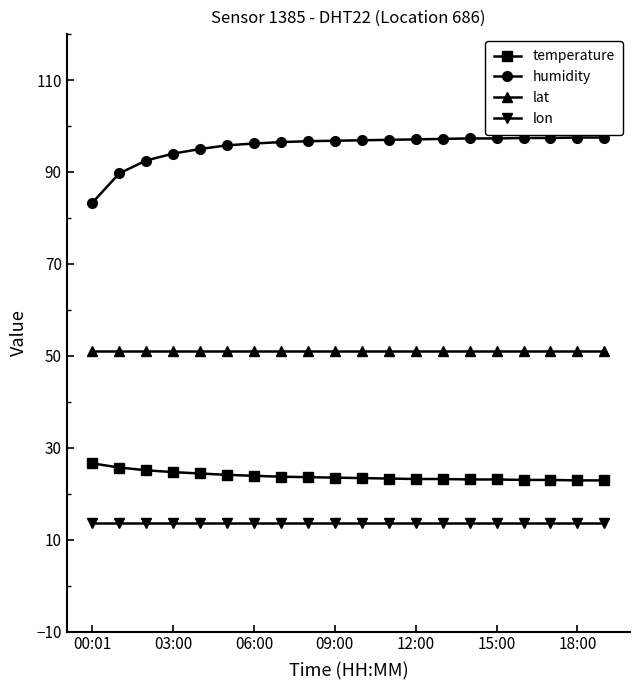

Rank the series by their maximum value, from lowest to highest.

lon, temperature, lat, humidity